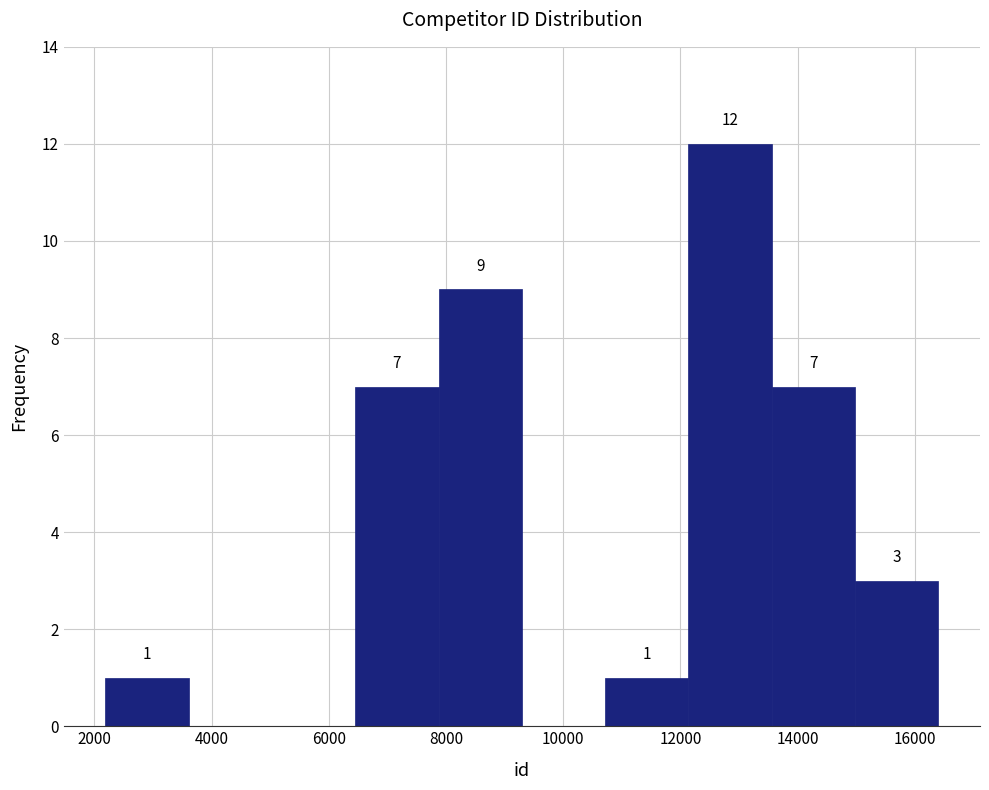

Which range on the x-axis has the tallest bar?

12200 to 13600